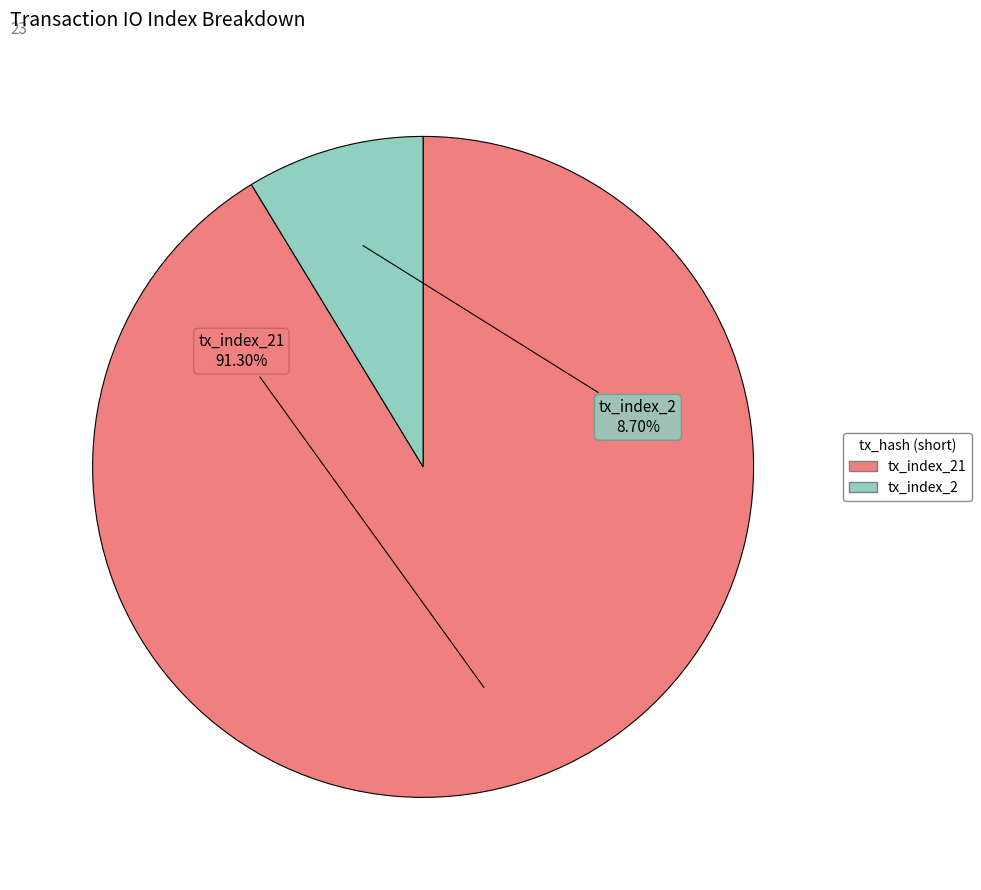

Is there a majority slice in this chart?

Yes